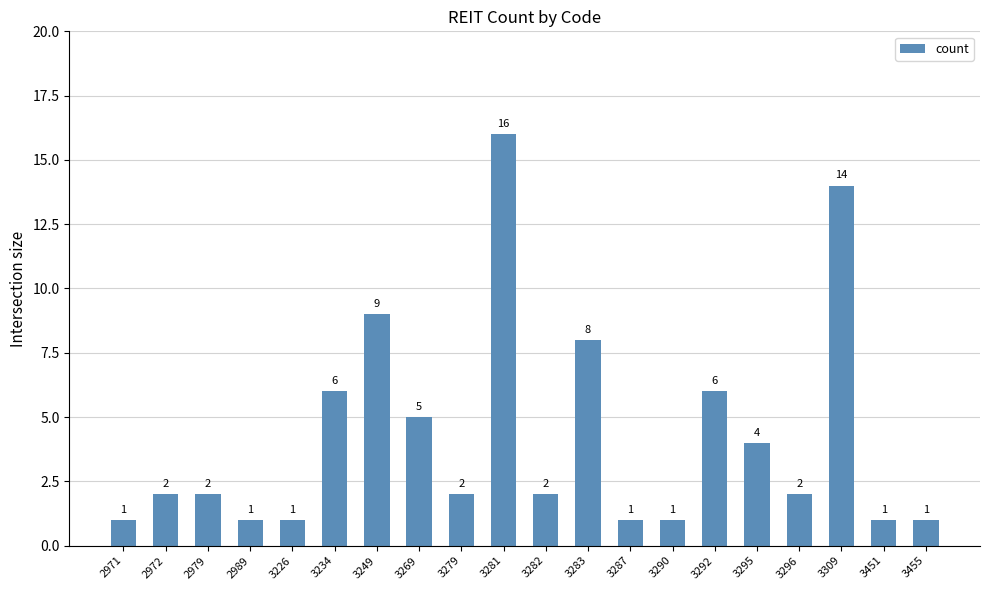

What is the sum of the values at 3287 and 2972?

3